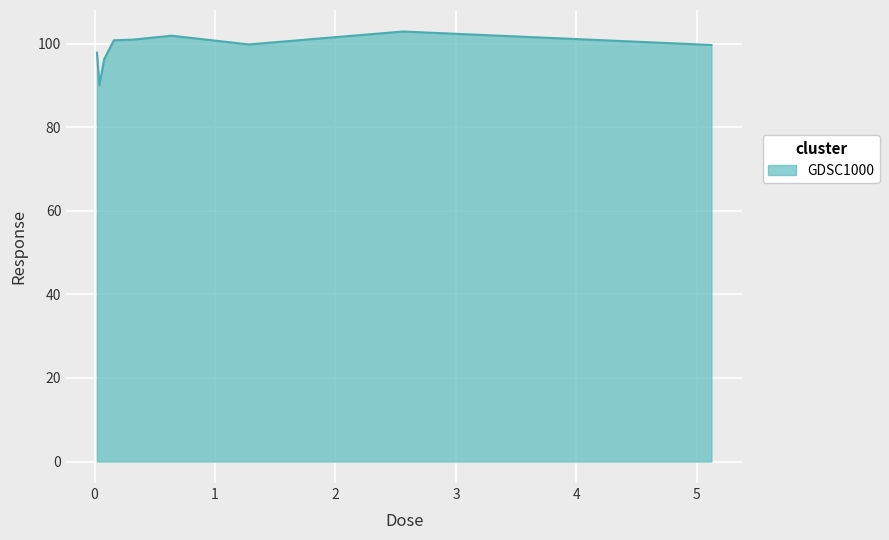

What is the difference between the maximum and minimum values?

12.9